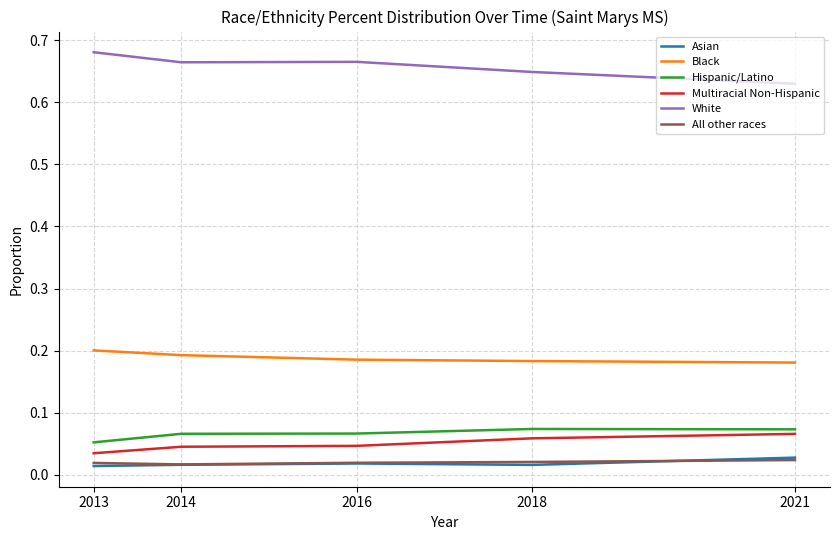

How many lines are shown in the chart?

6